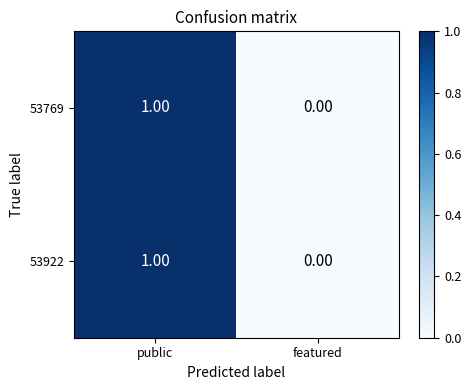

Rank the categories by 53922 value from highest to lowest.

public, featured